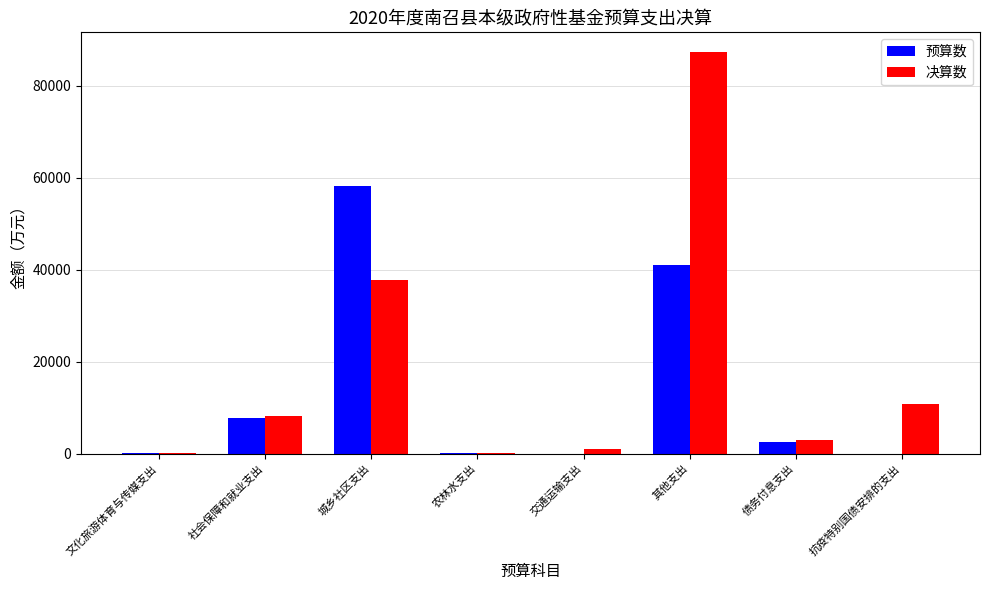

Between 农林水支出 and 其他支出, which series saw the biggest shift?

决算数